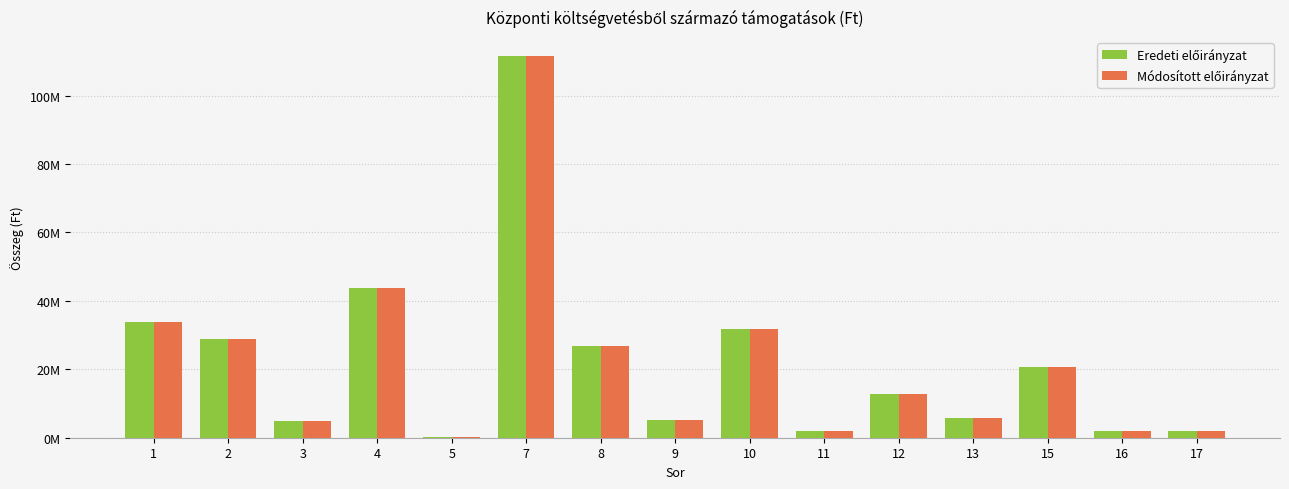

The value of Eredeti előirányzat at 4 is 61649801. True or false?

False